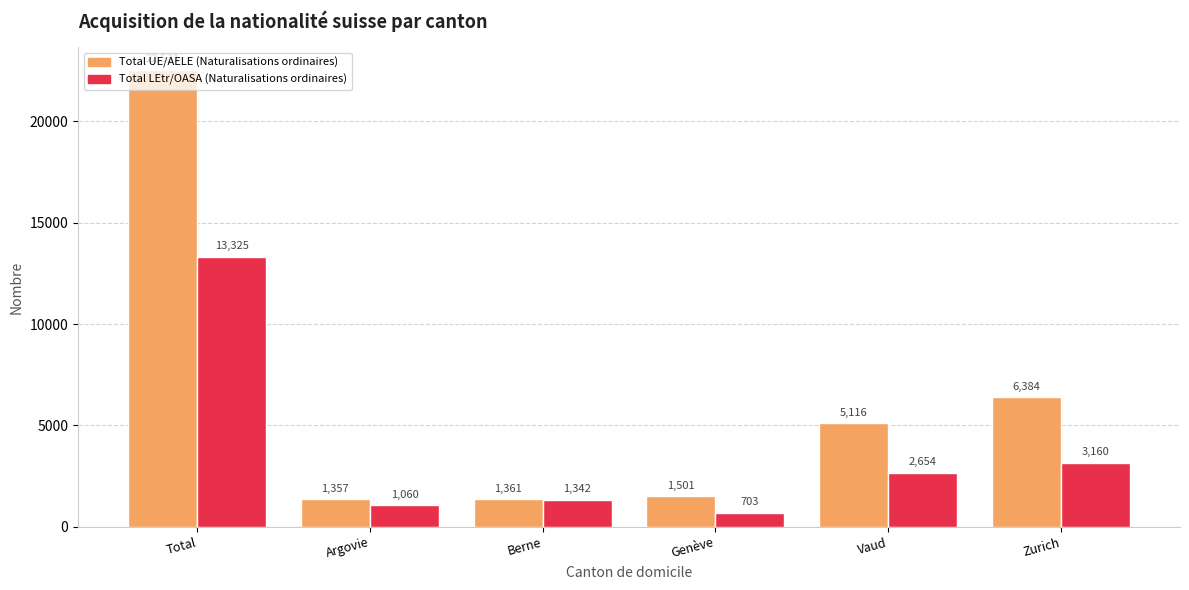

What are all the series names shown in the legend?

Total UE/AELE (Naturalisations ordinaires), Total LEtr/OASA (Naturalisations ordinaires)